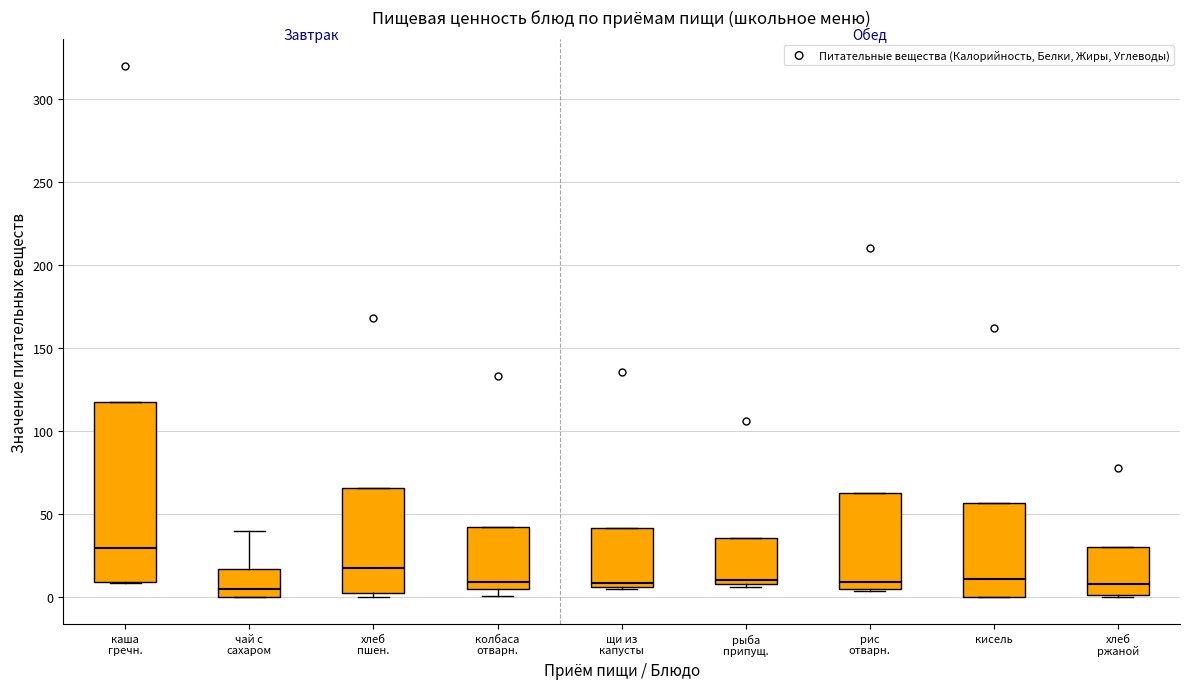

Reading left to right, transcribe this box plot: for each box, give where its median line is, the range the box spans, and where its two whiskers end, as read against the y-axis. The values are not printed on the chart, so give them approximately, as read against the axis.

каша гречн.: median 30, box 10 to 115, whiskers 10 to 115
чай с сахаром: median 5, box 0 to 15, whiskers 0 to 40
хлеб пшен.: median 20, box 0 to 65, whiskers 0 (just below the box's lower edge) to 65
колбаса отварн.: median 10, box 5 to 40, whiskers 0 to 40
щи из капусты: median 10, box 5 to 40, whiskers 5 to 40
рыба припущ.: median 10 (just above the box's lower edge), box 10 to 35, whiskers 5 to 35
рис отварн.: median 10, box 5 to 65, whiskers 5 to 65
кисель: median 10, box 0 to 55, whiskers 0 to 55
хлеб ржаной: median 10, box 0 to 30, whiskers 0 to 30